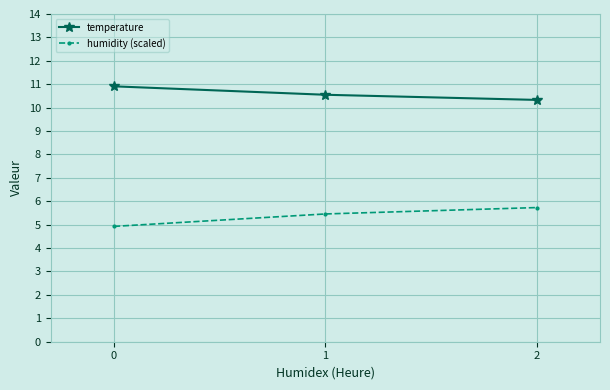

The humidity (scaled) series shows 4.9 at 0. True or false?

True